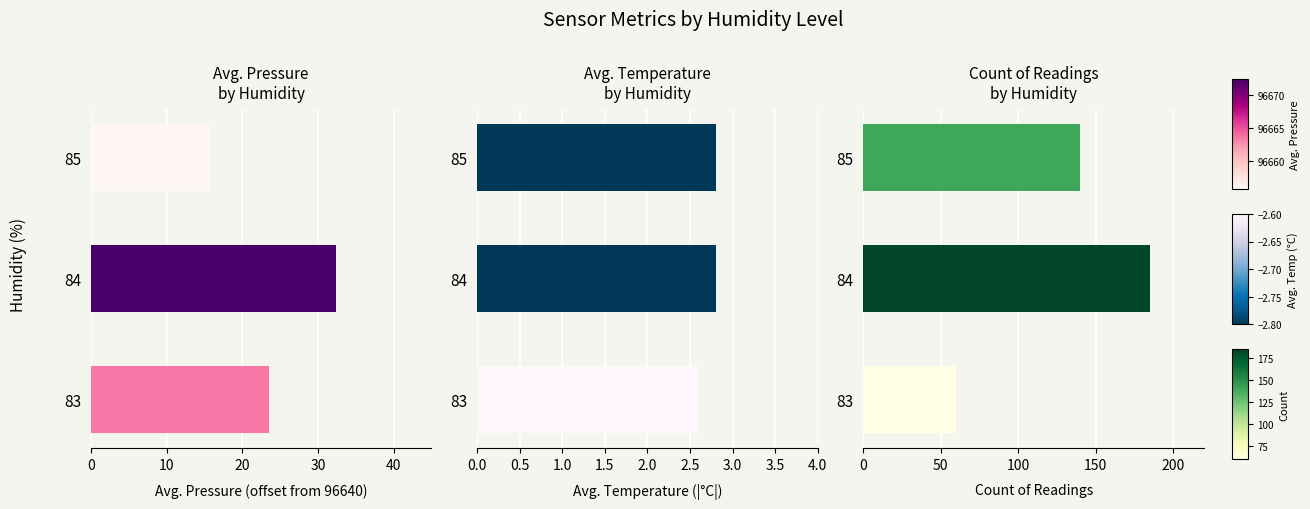

What is the value of the Avg. Temperature bar at the 3rd from the left?

2.8